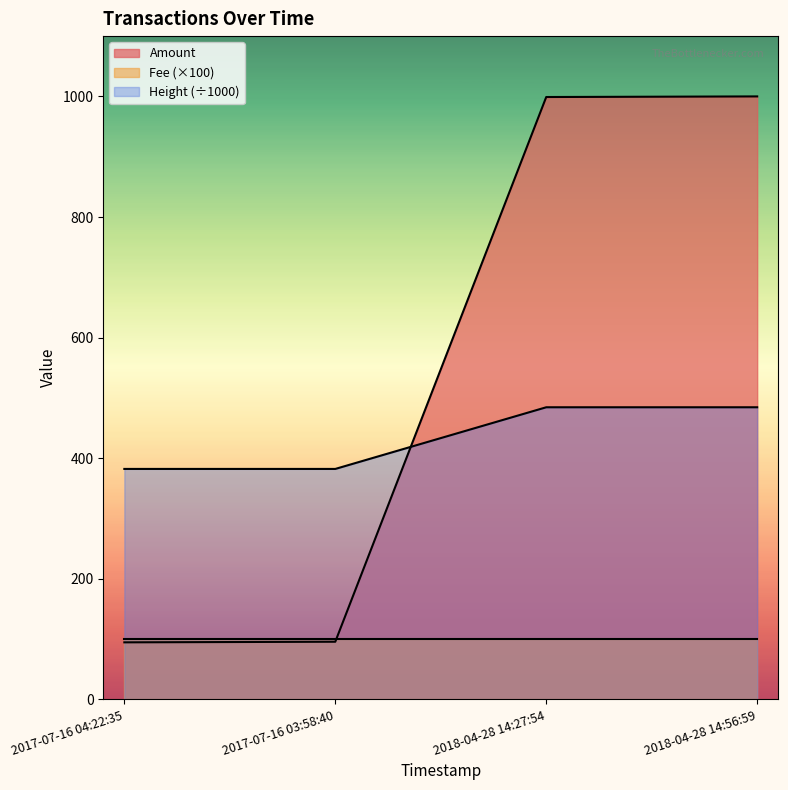

What is the spread (max minus min) of values at 2017-07-16 04:22:35?

287.5